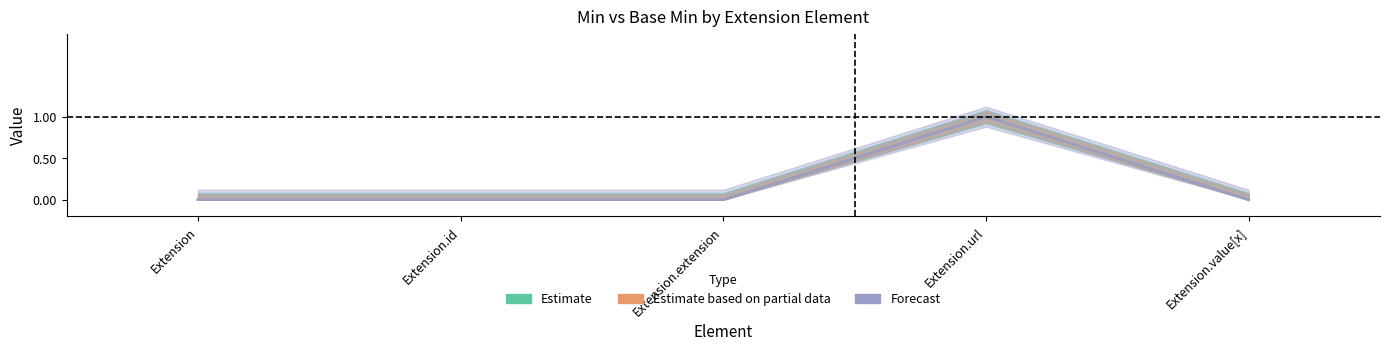

Which has a higher value, Extension.url or Extension?

Extension.url